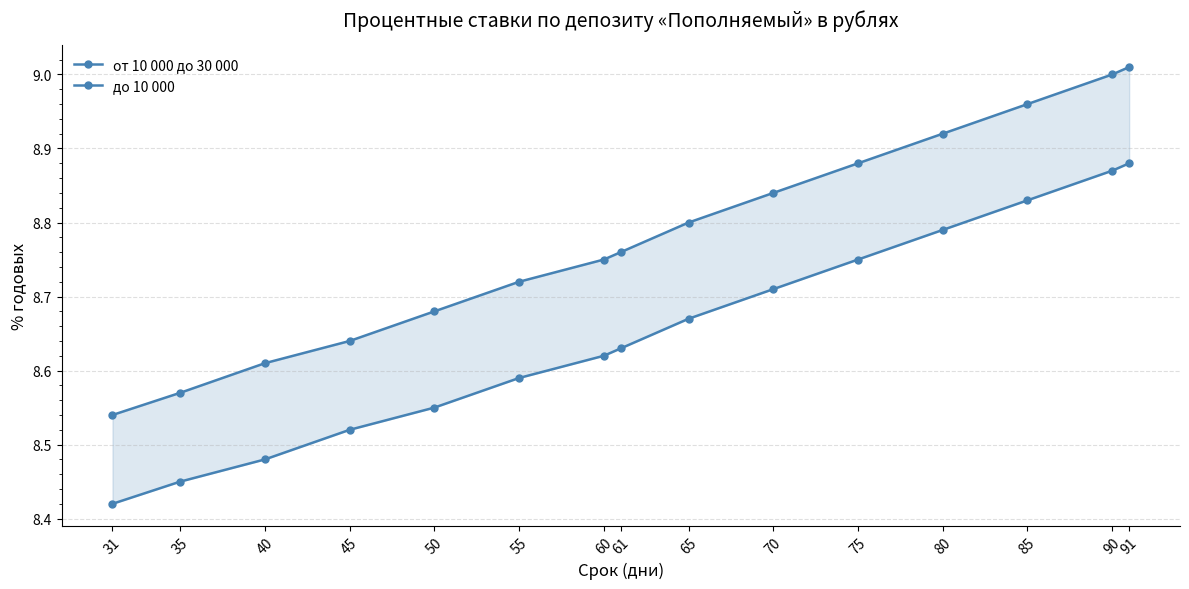

List the series in order of their overall mean, lowest first.

до 10 000, от 10 000 до 30 000